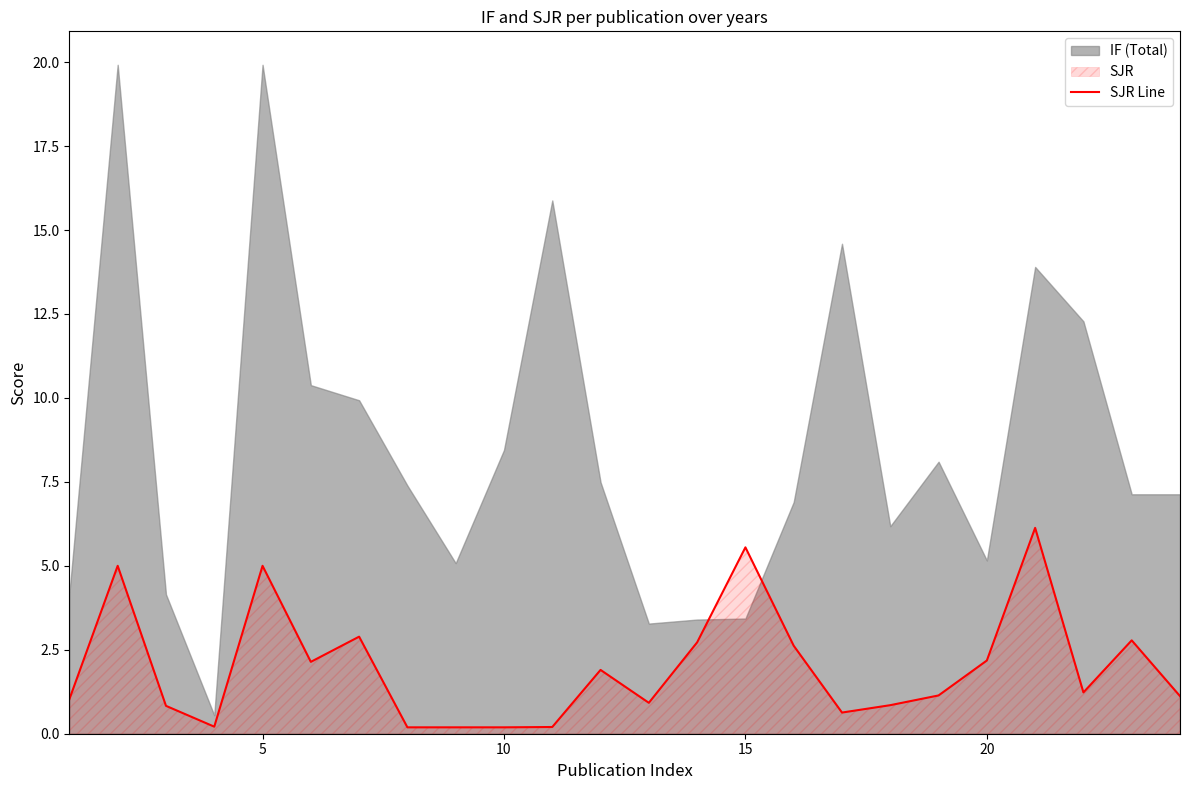

What is the highest value of the SJR Line series?

6.1